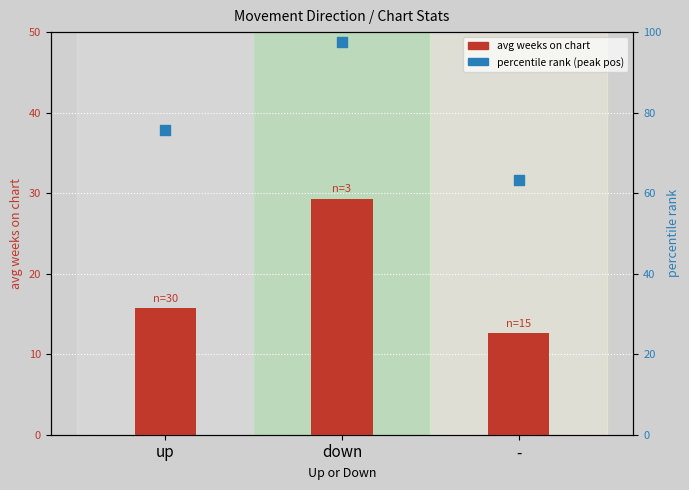

Which series contains the highest Y value?

percentile_rank